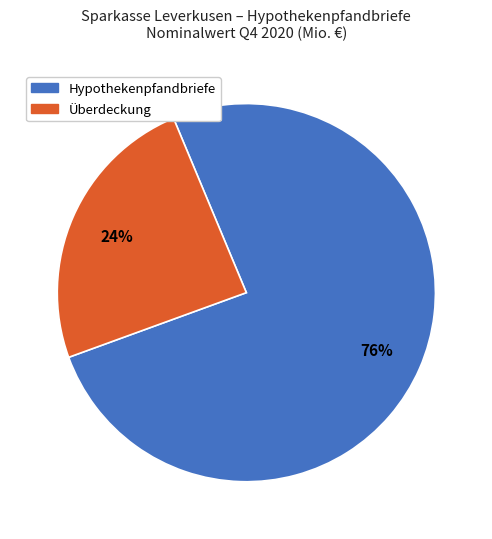

Is there a majority slice in this chart?

Yes